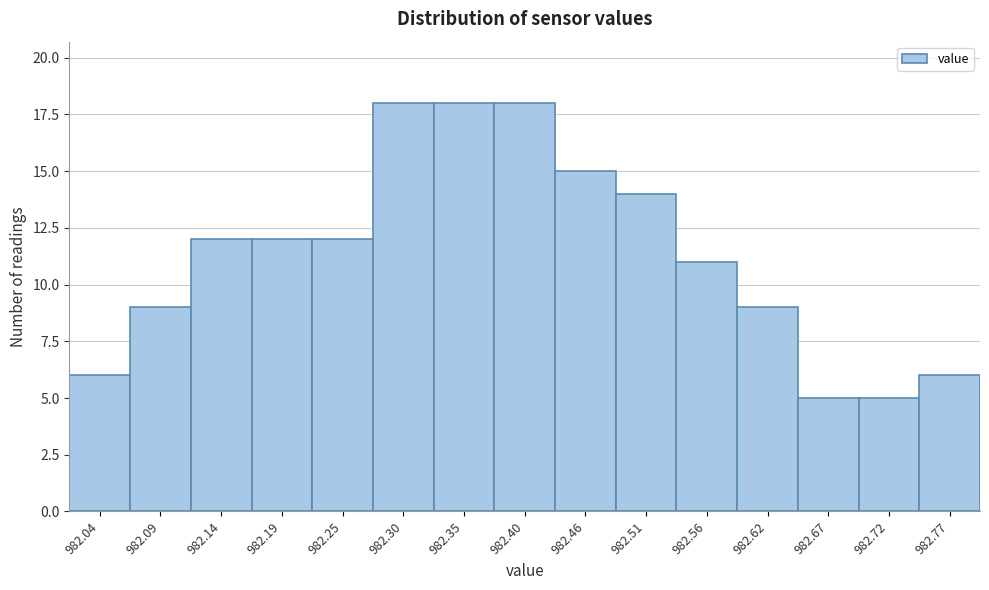

Reading left to right, transcribe this chart: for each bar, give the range it covers on the x-axis and its height. Neither the bar edges nor the heights are printed on the chart, so give them approximately, as read against the axes.

982.01 to 982.06: 6
982.06 to 982.12: 9
982.12 to 982.17: 12
982.17 to 982.22: 12
982.22 to 982.27: 12
982.27 to 982.33: 18
982.33 to 982.38: 18
982.38 to 982.43: 18
982.43 to 982.48: 15
982.48 to 982.54: 14
982.54 to 982.59: 11
982.59 to 982.64: 9
982.64 to 982.69: 5
982.69 to 982.75: 5
982.75 to 982.80: 6